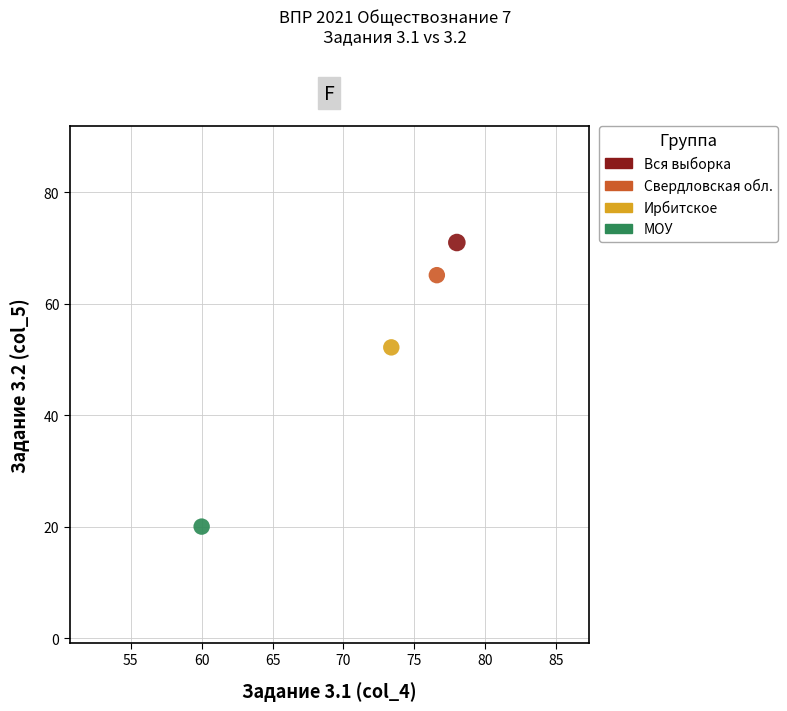

What are all the series names shown in the legend?

Вся выборка, Свердловская обл., Ирбитское, МОУ